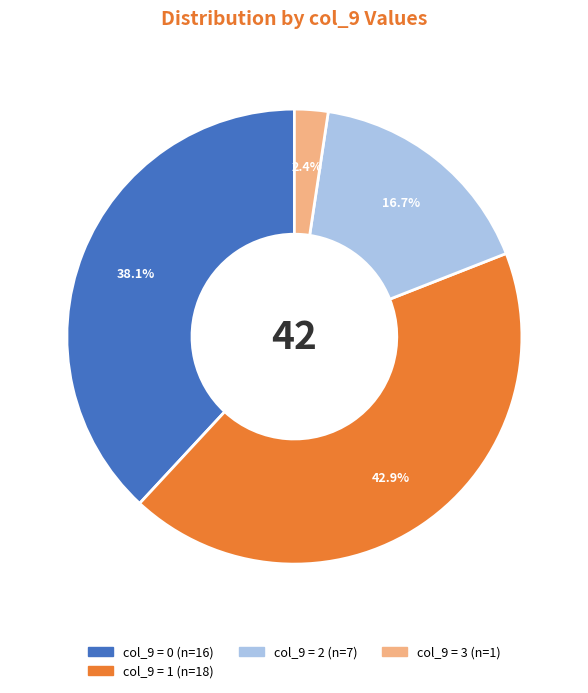

To the nearest percent, what is the difference between the largest and smallest slice percentages?

40%